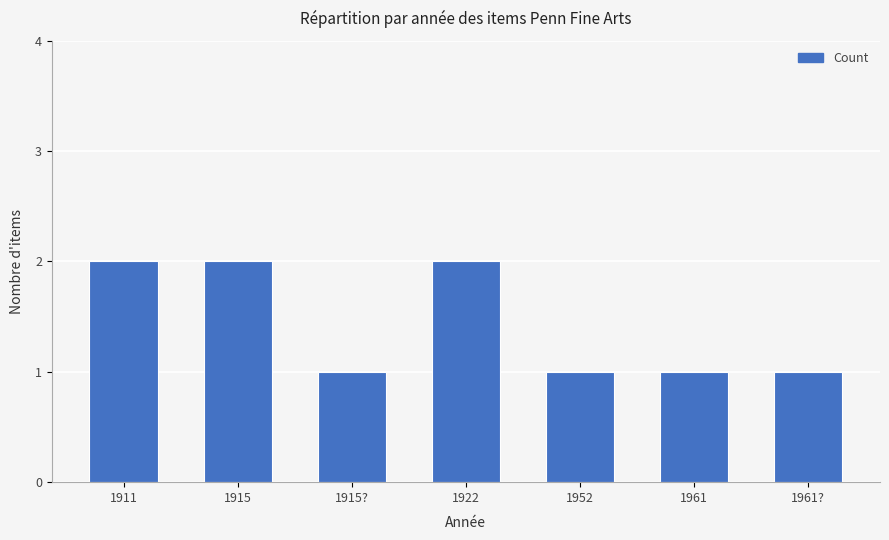

What is the ratio of the value at 1922 to the value at 1915??

2.0